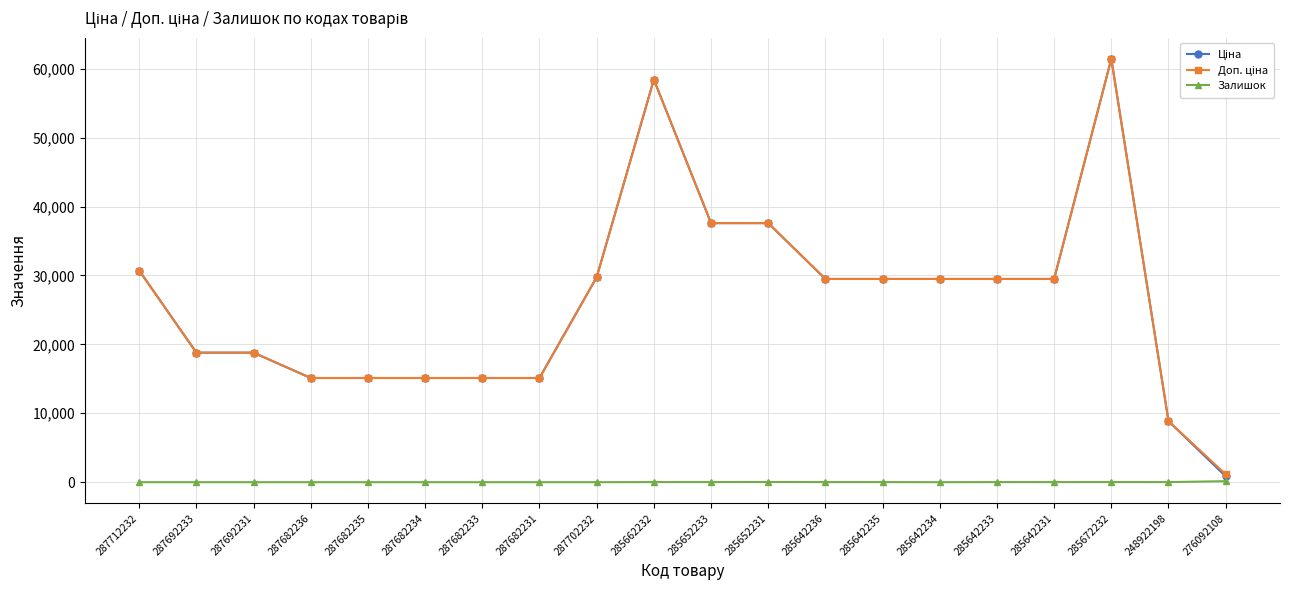

Which label corresponds to the largest value in the chart?

285672232